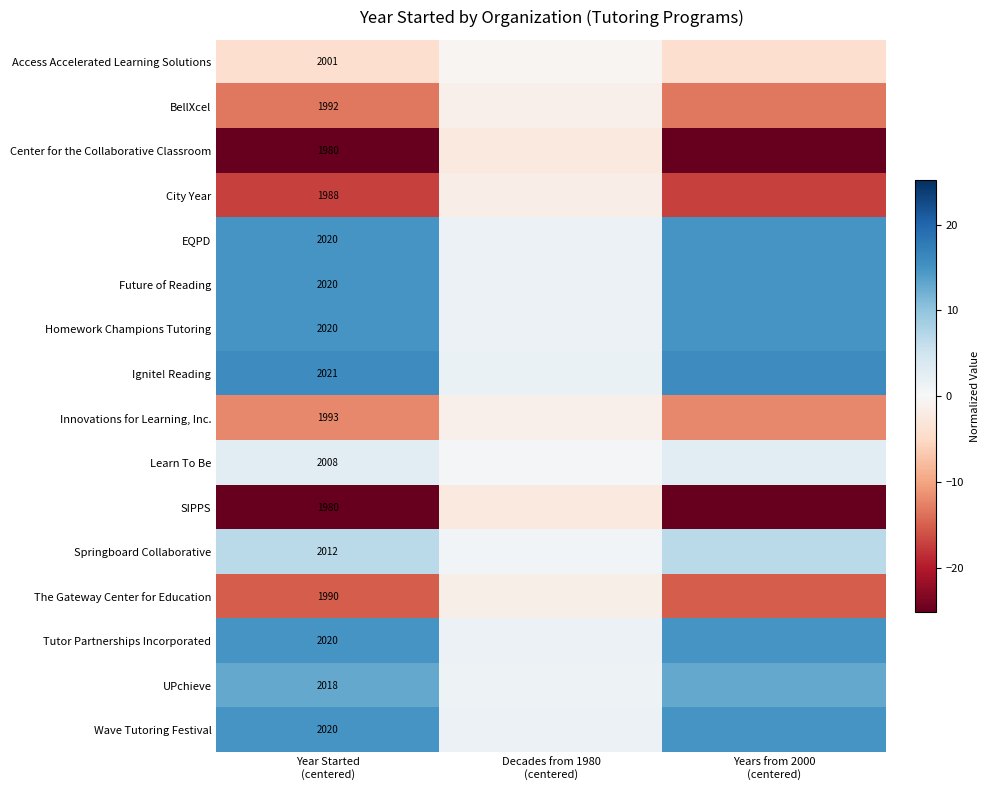

Is the value of UPchieve at Years from 2000 (centered) greater than the value of Tutor Partnerships Incorporated at Year Started (centered)?

No